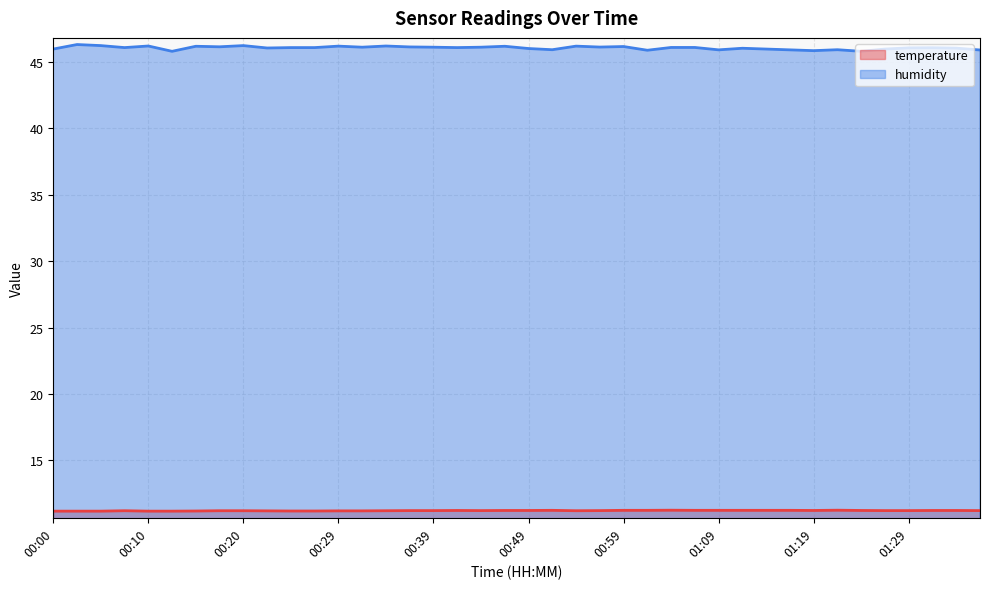

True or false: temperature and humidity intersect in this chart.

False